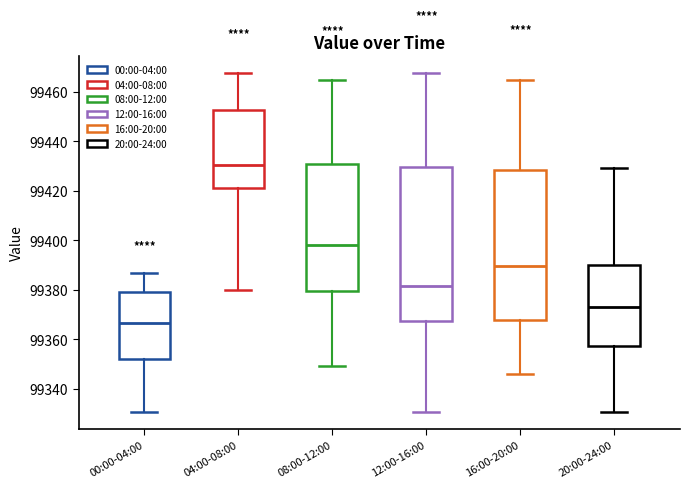

Where does the upper whisker of the box for 16:00-20:00 end on the y-axis? The values are not printed on the chart, so give them approximately, as read against the axis.

99464